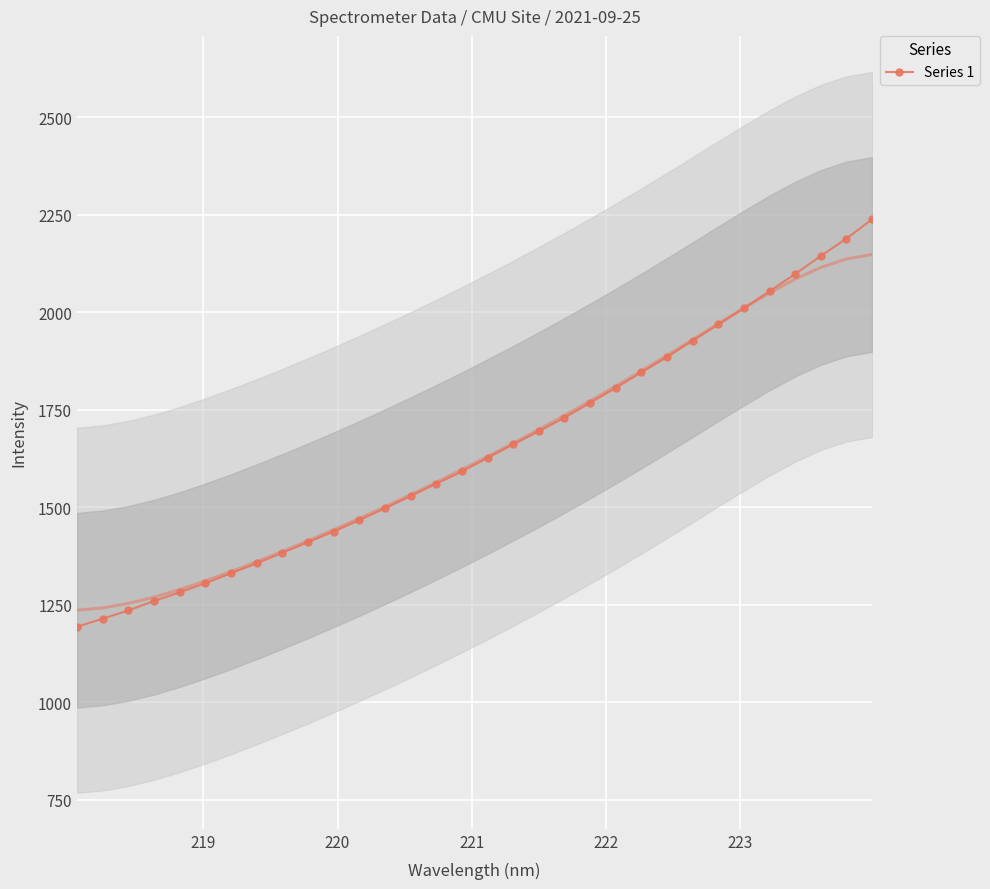

Reading right to left, what are all the values shown in this chart?

2238.1	2189.0	2144.2	2098.3	2054.1	2010.5	1968.8	1927.4	1885.3	1846.1	1806.3	1767.9	1729.9	1695.1	1661.4	1626.8	1592.0	1560.7	1528.9	1497.7	1467.3	1438.2	1410.6	1383.7	1356.3	1331.3	1305.5	1282.2	1260.0	1235.7	1214.7	1193.9